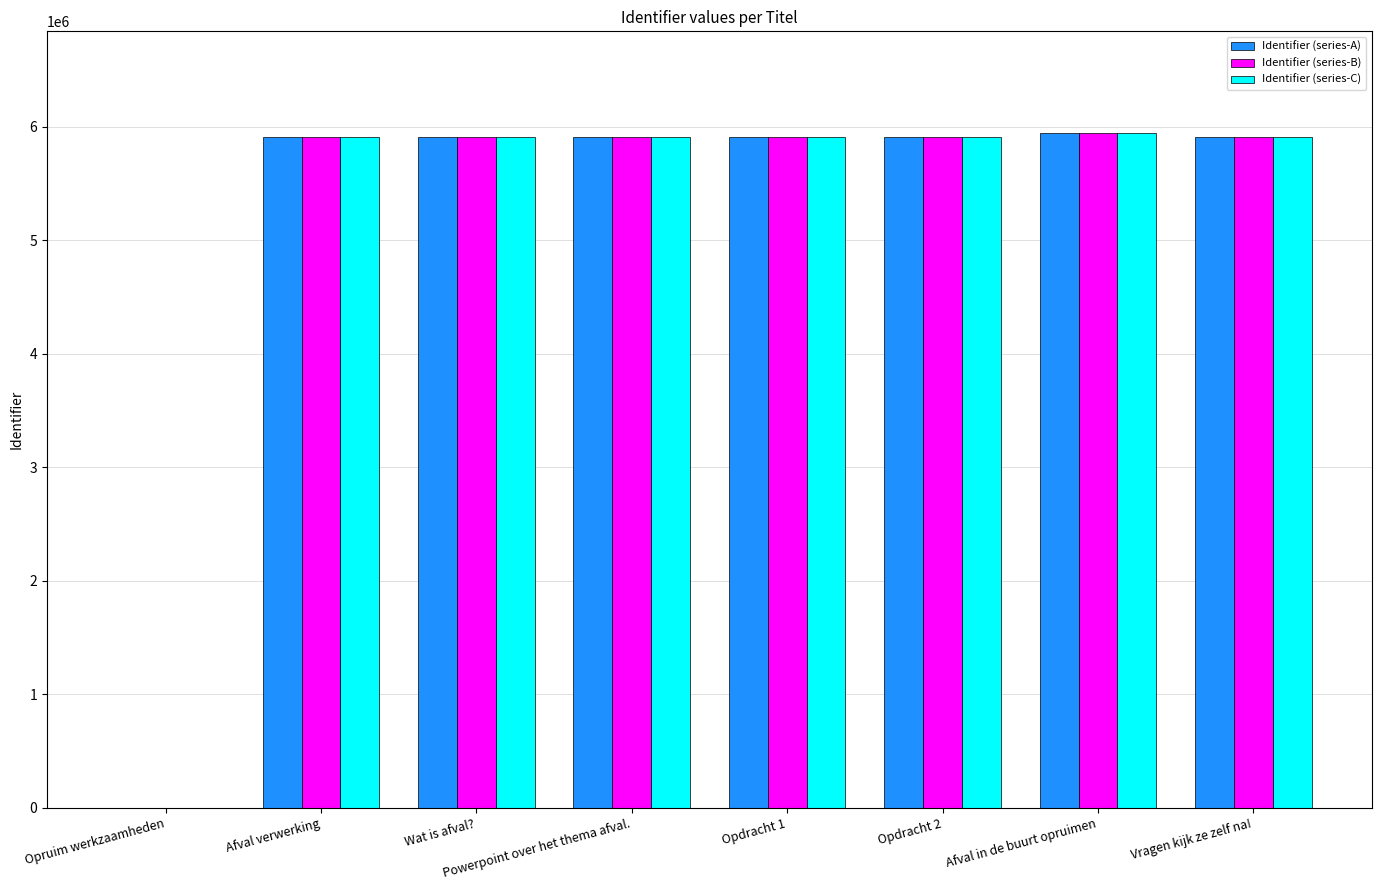

Are the bars horizontal?

No